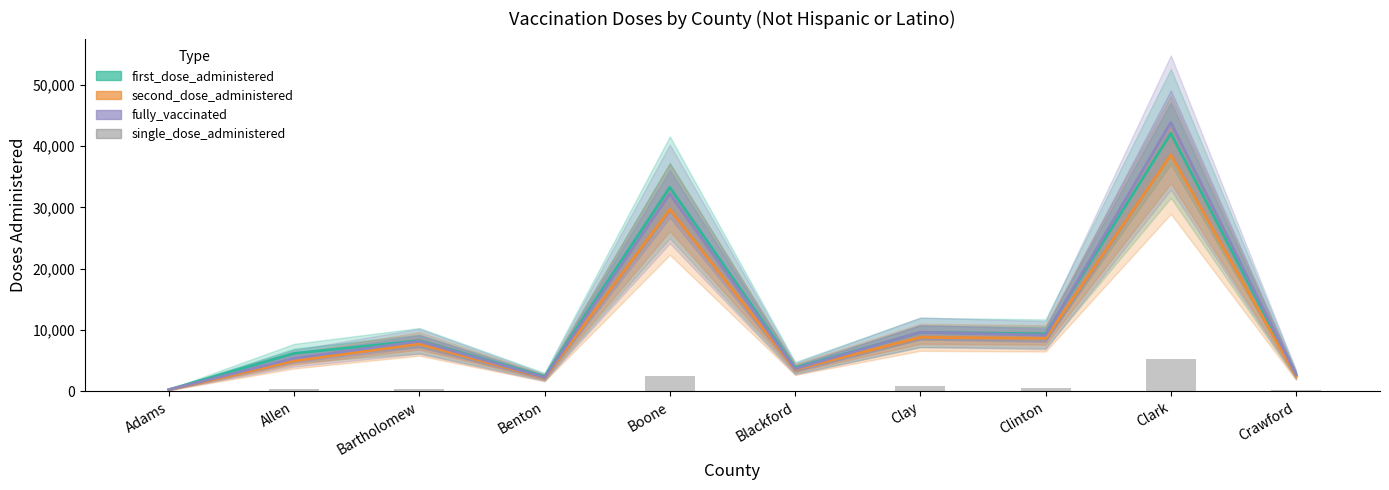

Reading left to right, what are all the values shown in this chart?

first_dose_administered: Adams=265	Allen=6184	Bartholomew=8250	Benton=2394	Boone=33253	Blackford=3817	Clay=9589	Clinton=9374	Clark=42051	Crawford=2664
second_dose_administered: Adams=239	Allen=4955	Bartholomew=7732	Benton=2167	Boone=29668	Blackford=3553	Clay=8797	Clinton=8640	Clark=38561	Crawford=2450
fully_vaccinated: Adams=264	Allen=5378	Bartholomew=8158	Benton=2255	Boone=32177	Blackford=3674	Clay=9624	Clinton=9148	Clark=43821	Crawford=2724
single_dose_administered: Adams=25	Allen=423	Bartholomew=426	Benton=88	Boone=2509	Blackford=121	Clay=827	Clinton=508	Clark=5260	Crawford=274